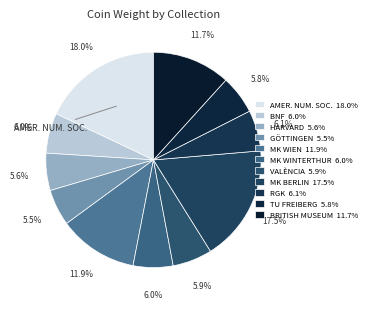

How many segments does this pie chart have?

11